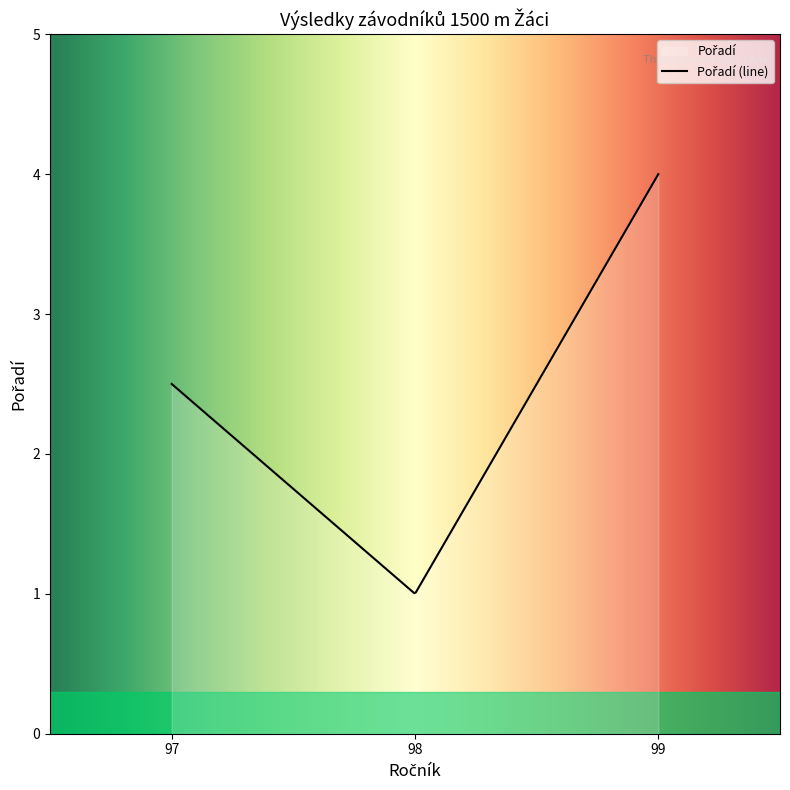

What is the difference between the maximum and minimum values?

3.0